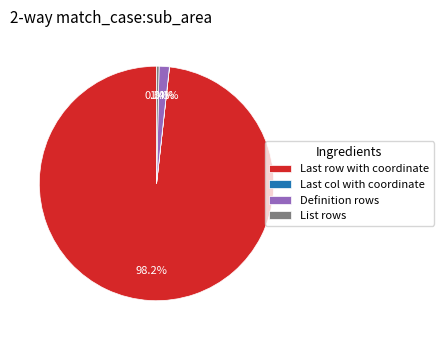

What is the largest slice in the pie chart?

Last row with coordinate